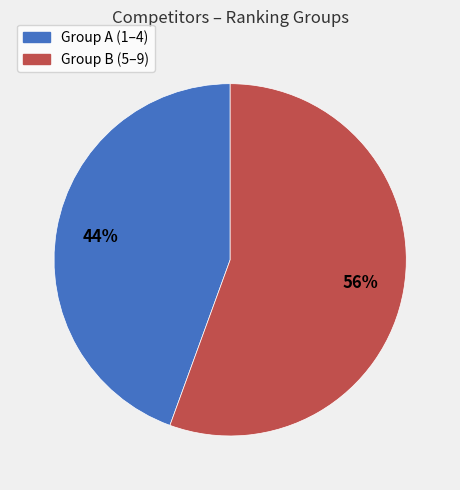

To the nearest percent, what is the average slice percentage?

50%